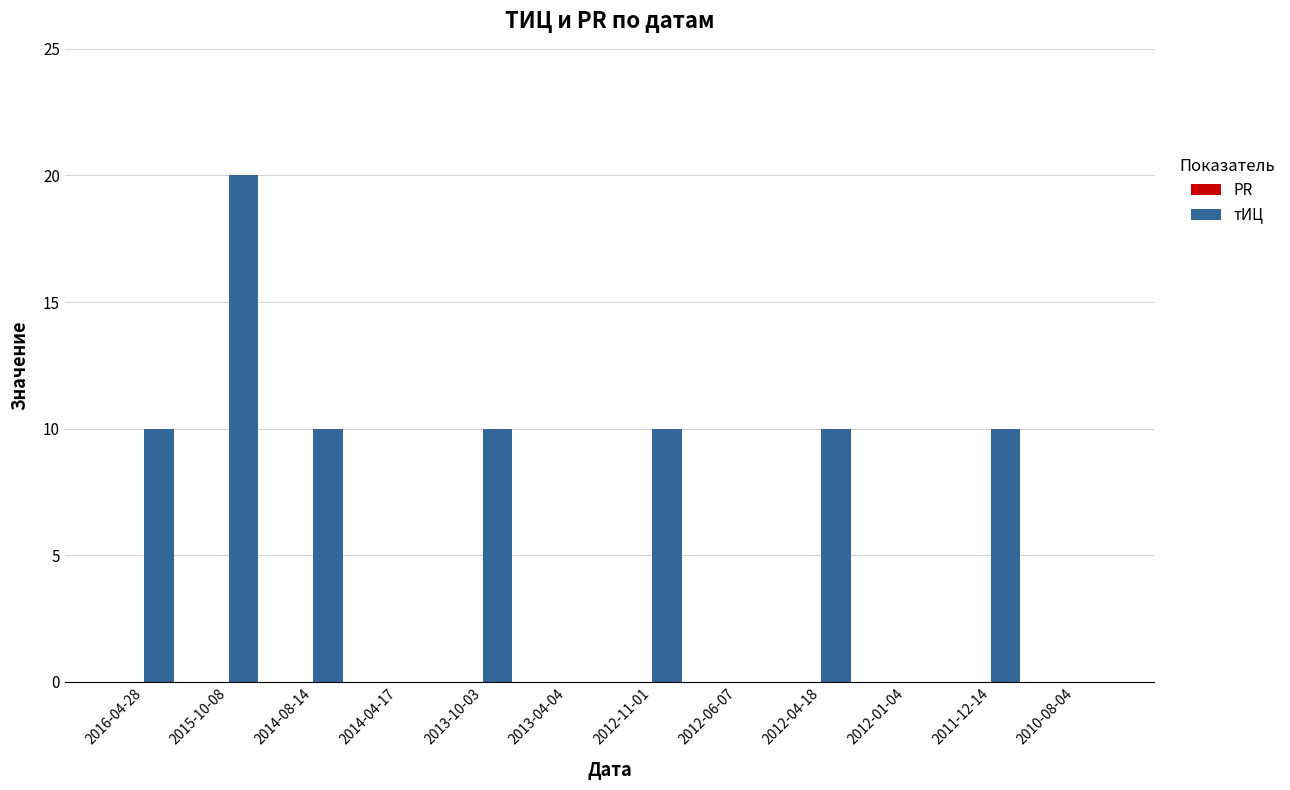

What is the maximum value shown in the chart?

20